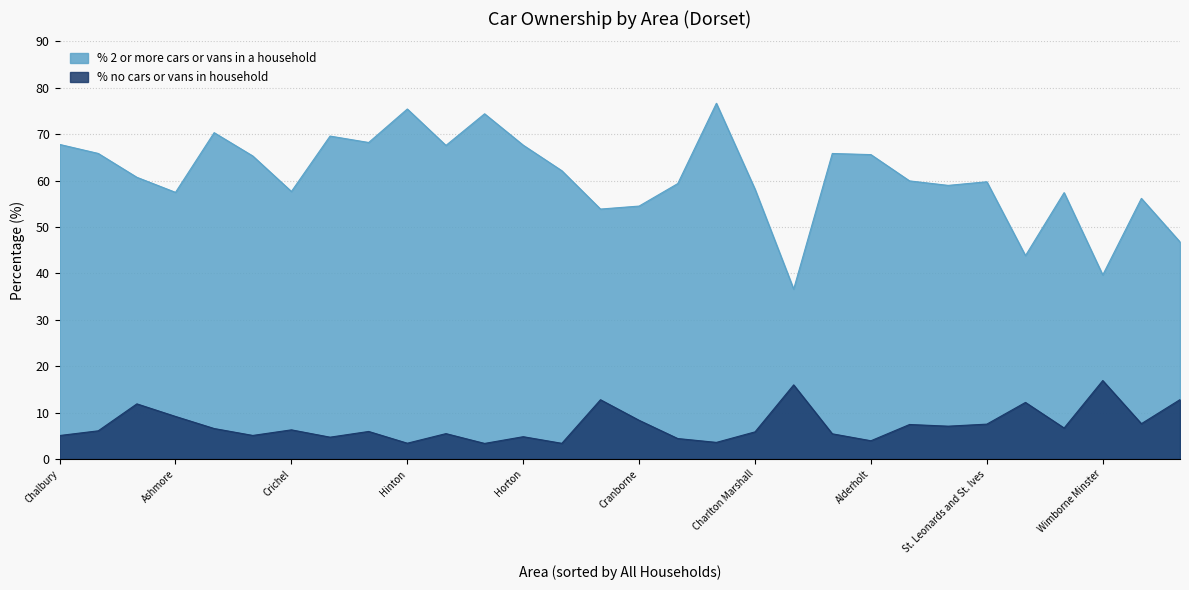

True or false: % no cars or vans in household and % 2 or more cars or vans in a household cross at least once.

False